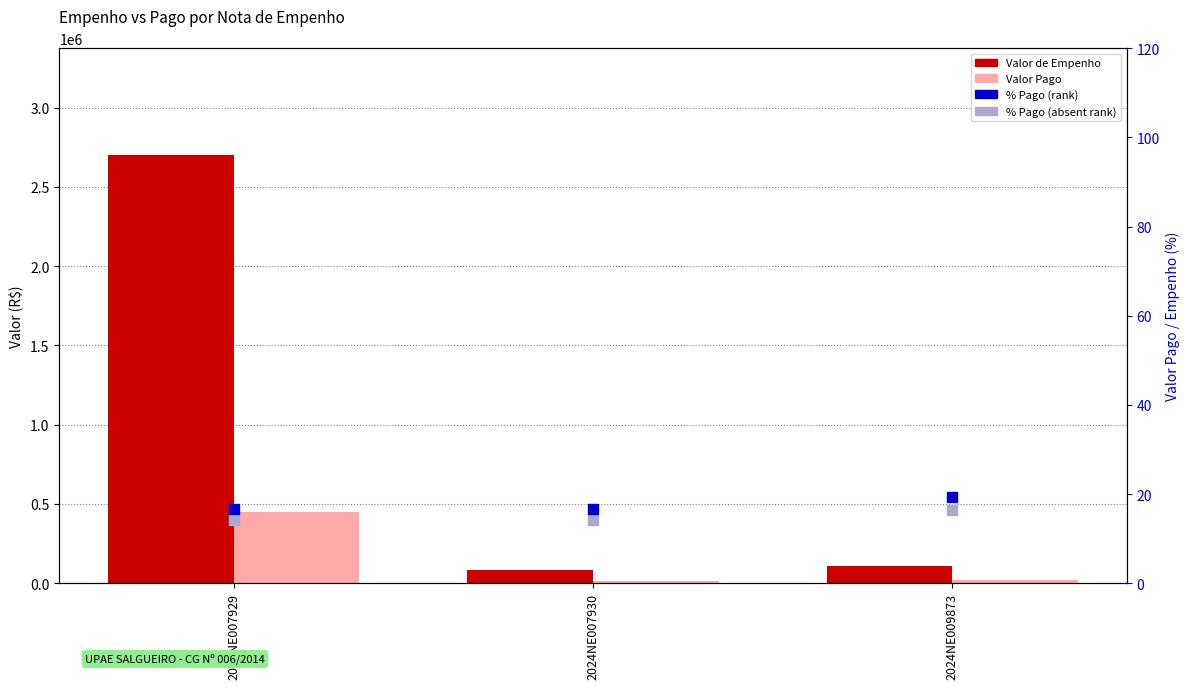

At how many categories does at least one series exceed 1258068?

1